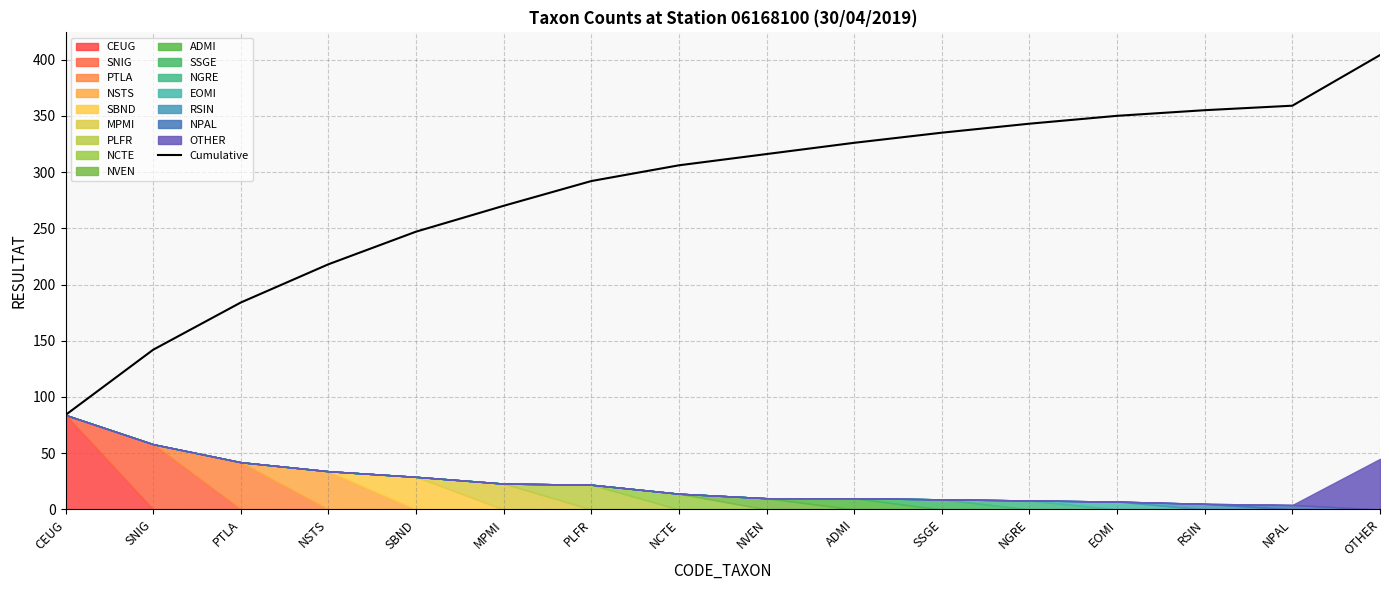

How many data points does each series have?

16